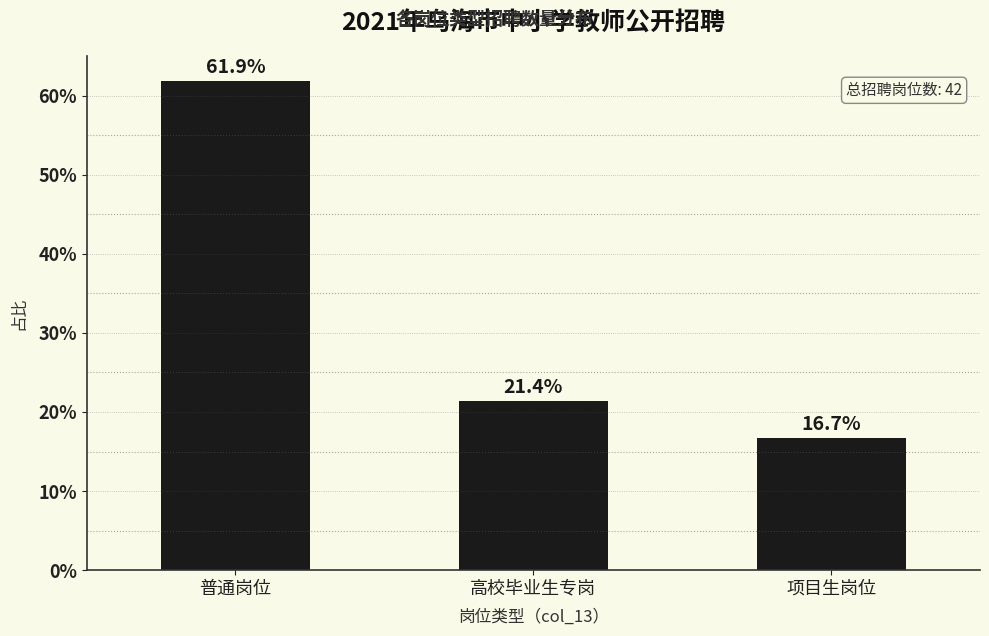

Reading left to right, list all the values displayed in this chart.

61.9	21.4	16.7